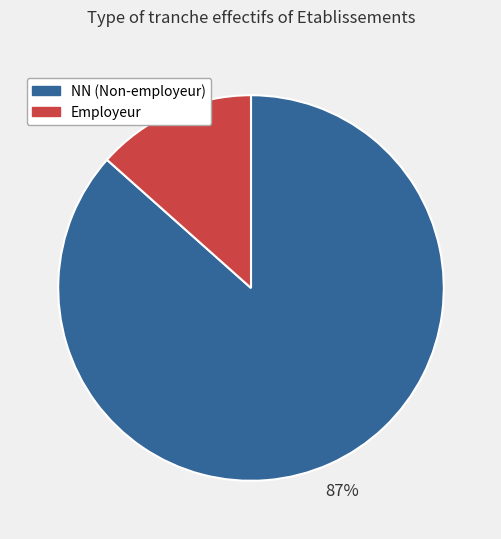

Is there a majority slice in this chart?

Yes